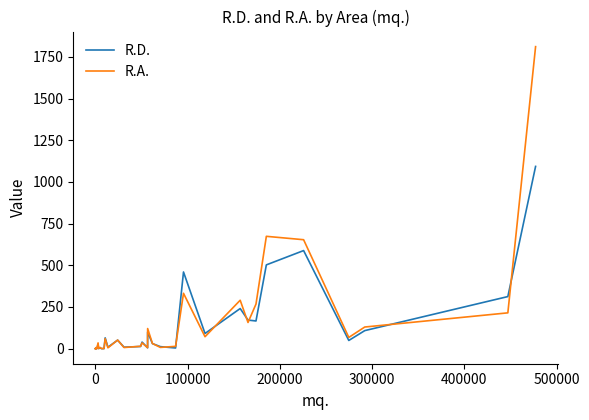

What is the highest value of the R.D. series?

1092.8